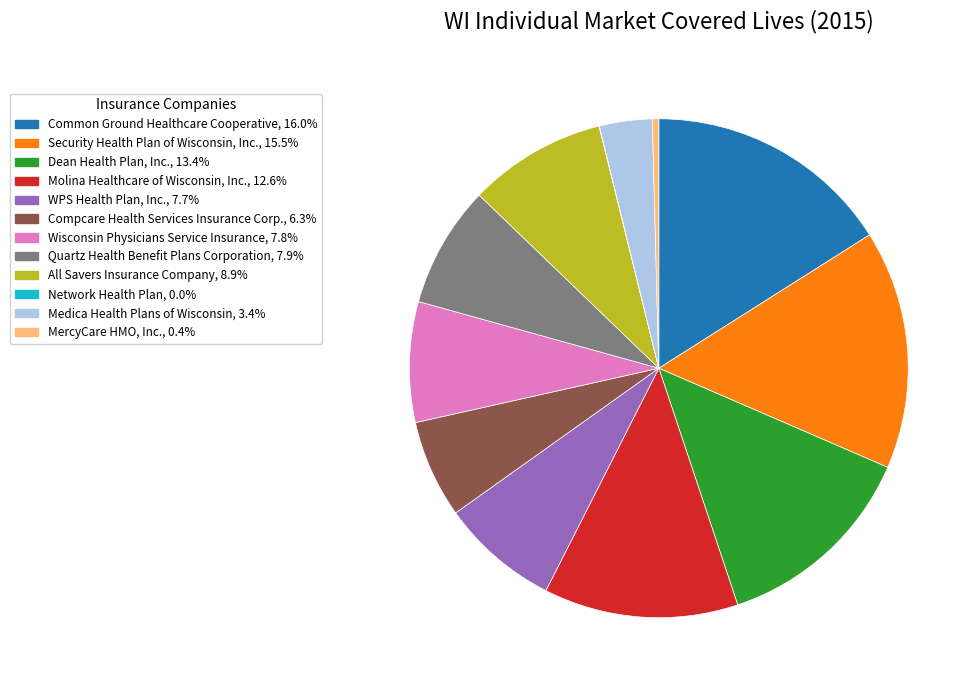

Which category has the biggest portion of the pie?

Common Ground Healthcare Cooperative